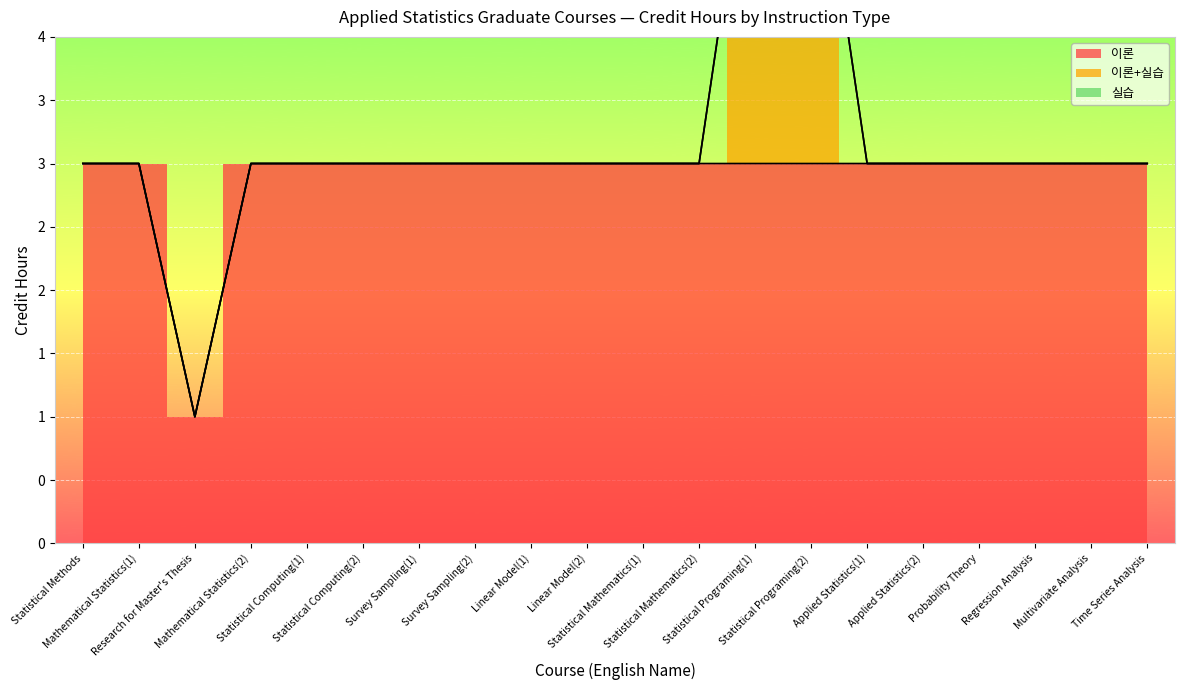

Which series has the largest range (max minus min)?

이론+실습